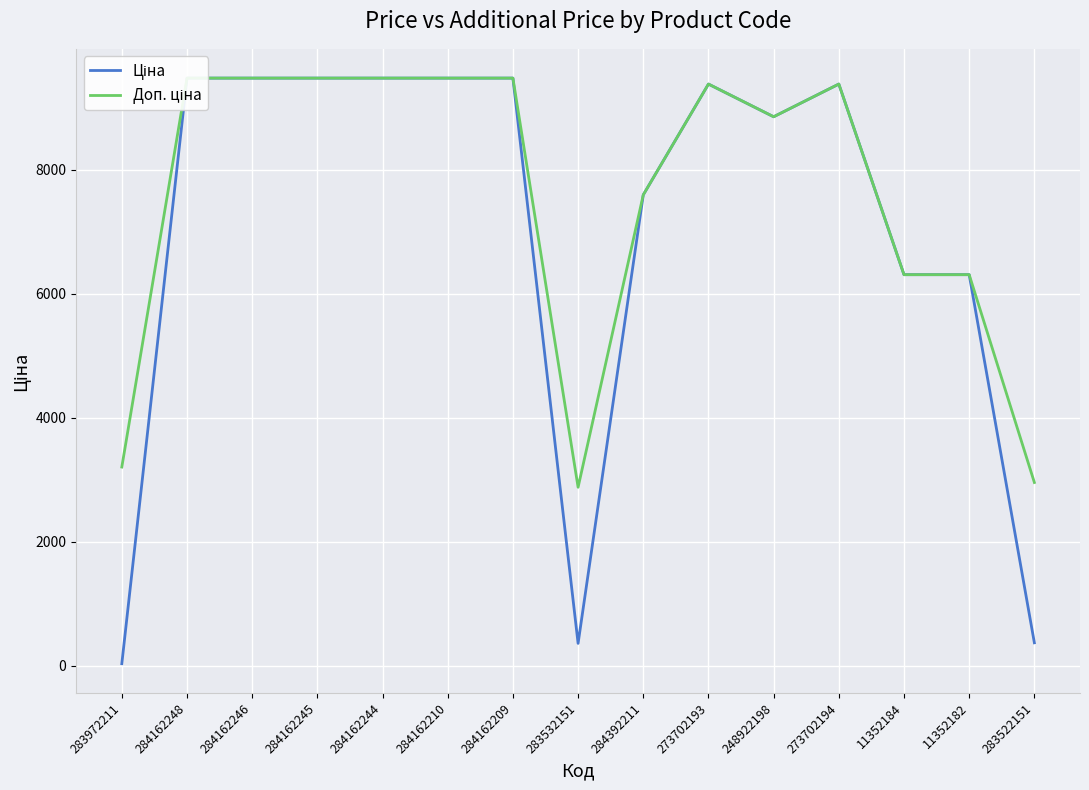

What is the greatest value displayed?

9480.1